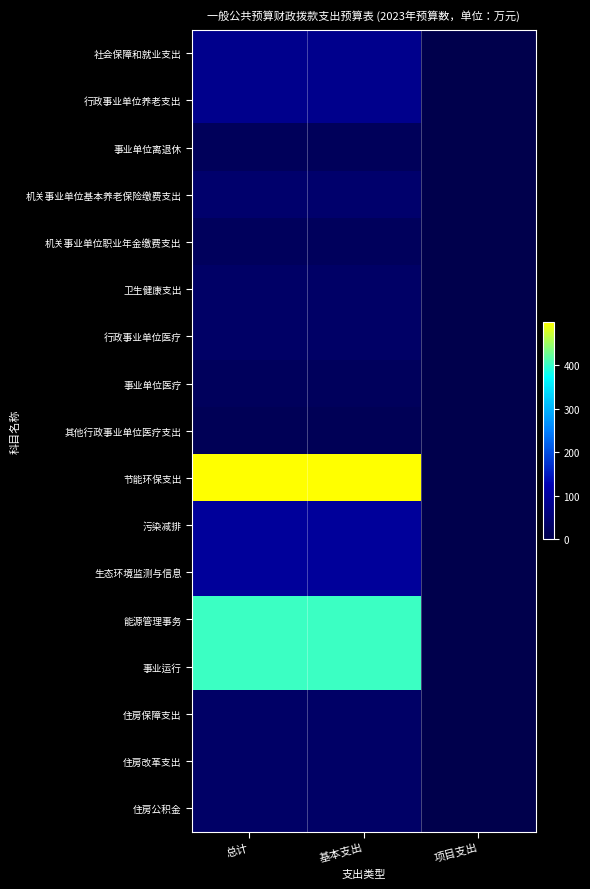

What is the total value across all series at 总计?

1925.7